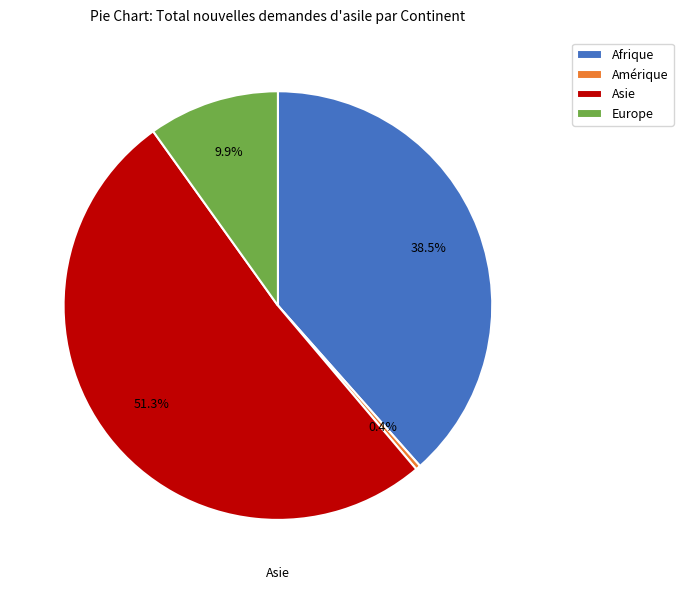

What portion of the pie excludes Europe?

90.1%